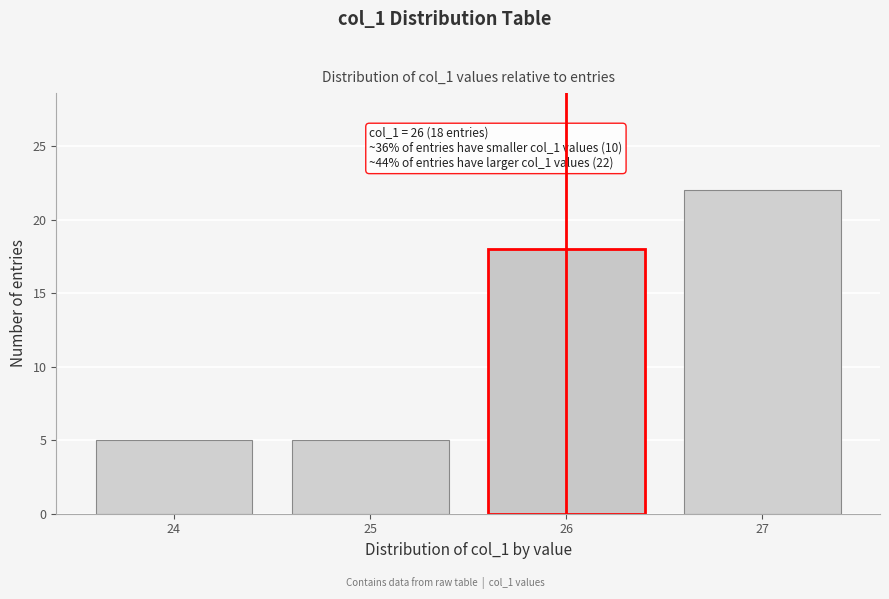

Reading left to right, extract all data points from this chart.

5	5	18	22